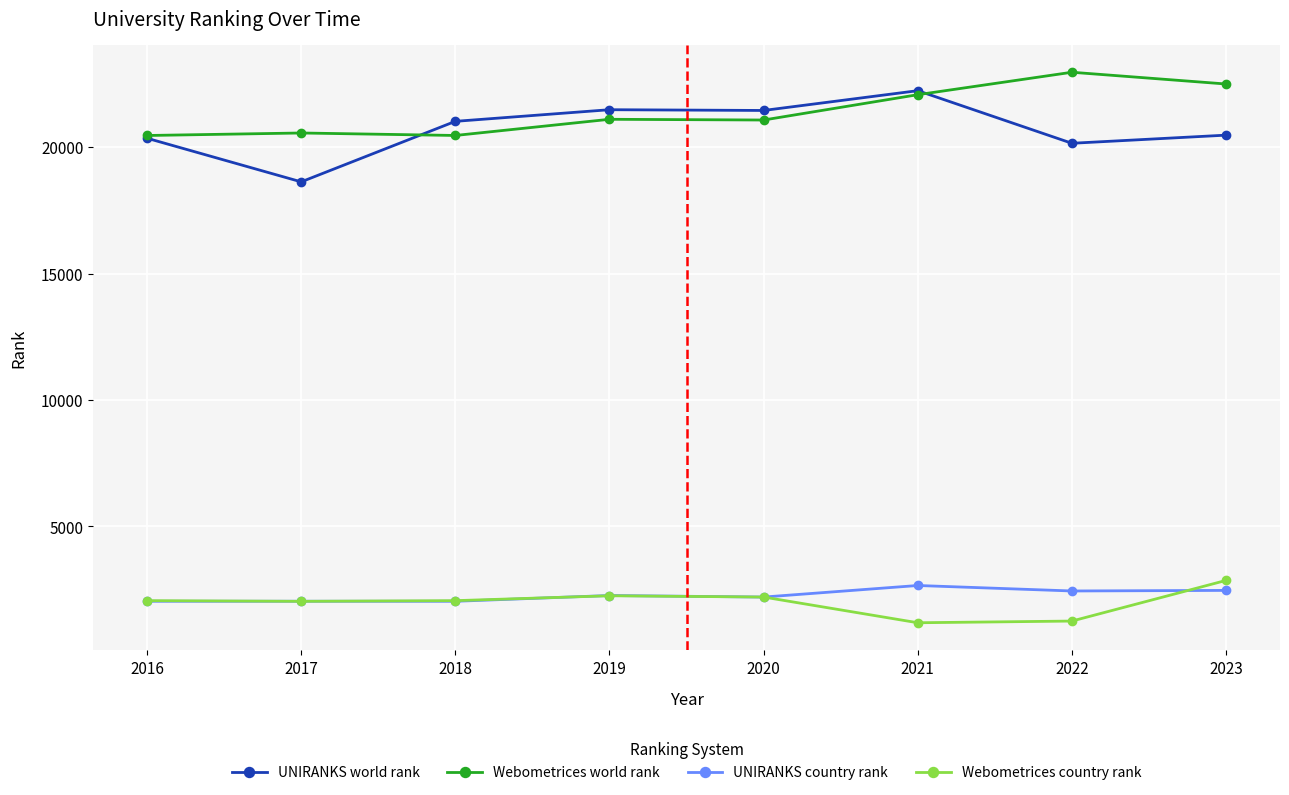

Between 2016 and 2020, which series saw the biggest shift?

UNIRANKS world rank